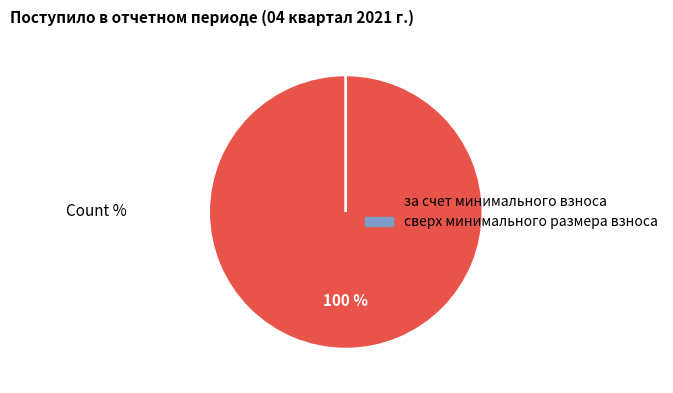

Is it true that за счет минимального взноса is 100% of the pie?

True